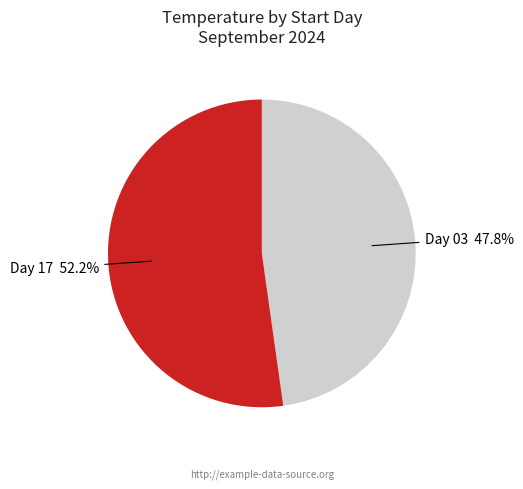

Is there any slice that represents more than half of the pie?

Yes